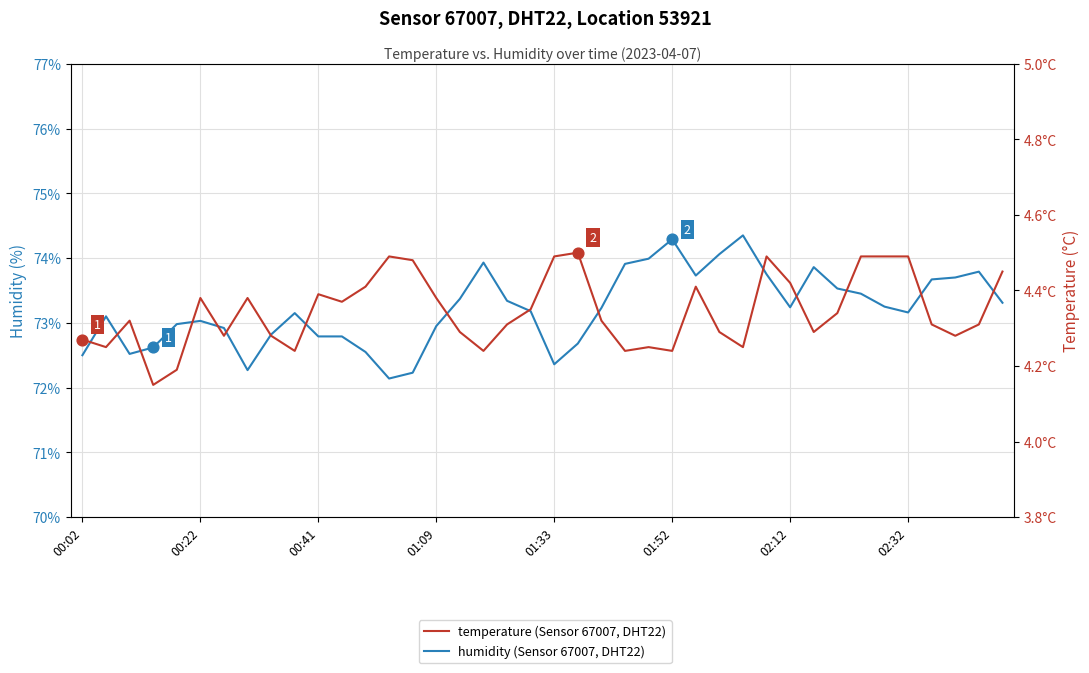

Which series reaches the minimum Y coordinate?

temperature (Sensor 67007, DHT22)